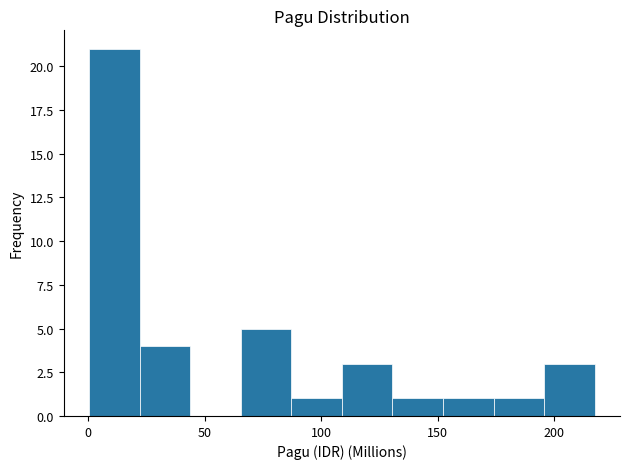

Which range on the x-axis has the tallest bar?

0 to 20